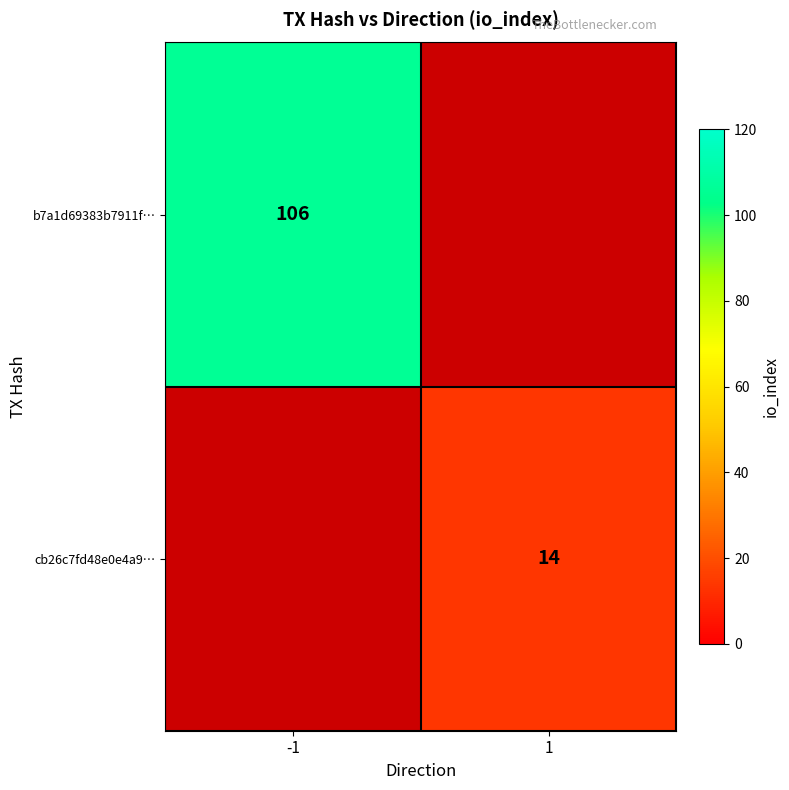

Is it true that cb26c7fd48e0e4a9… equals 4 at 1?

False